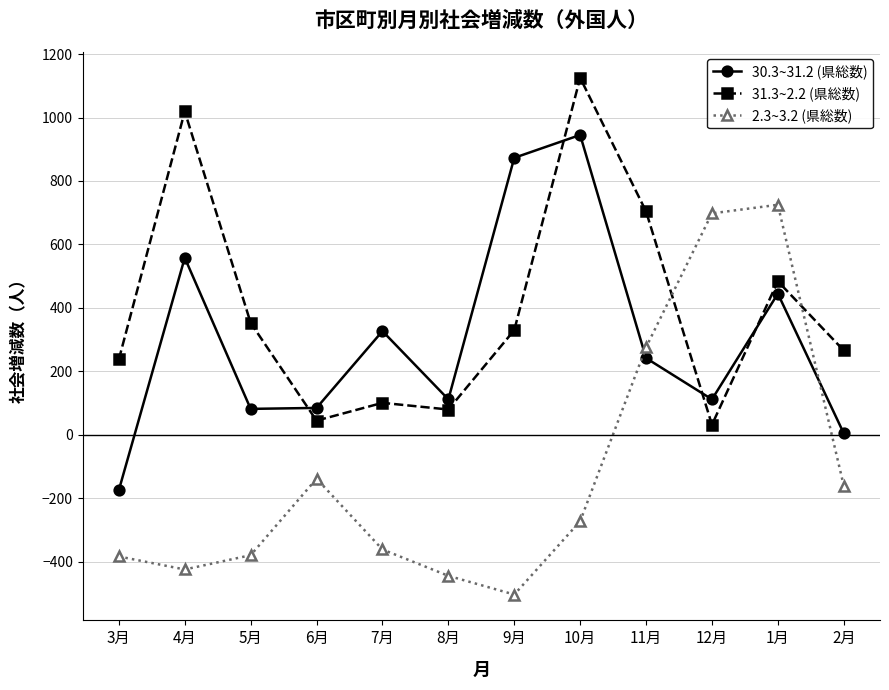

What is the total value across all series at 9月?

700